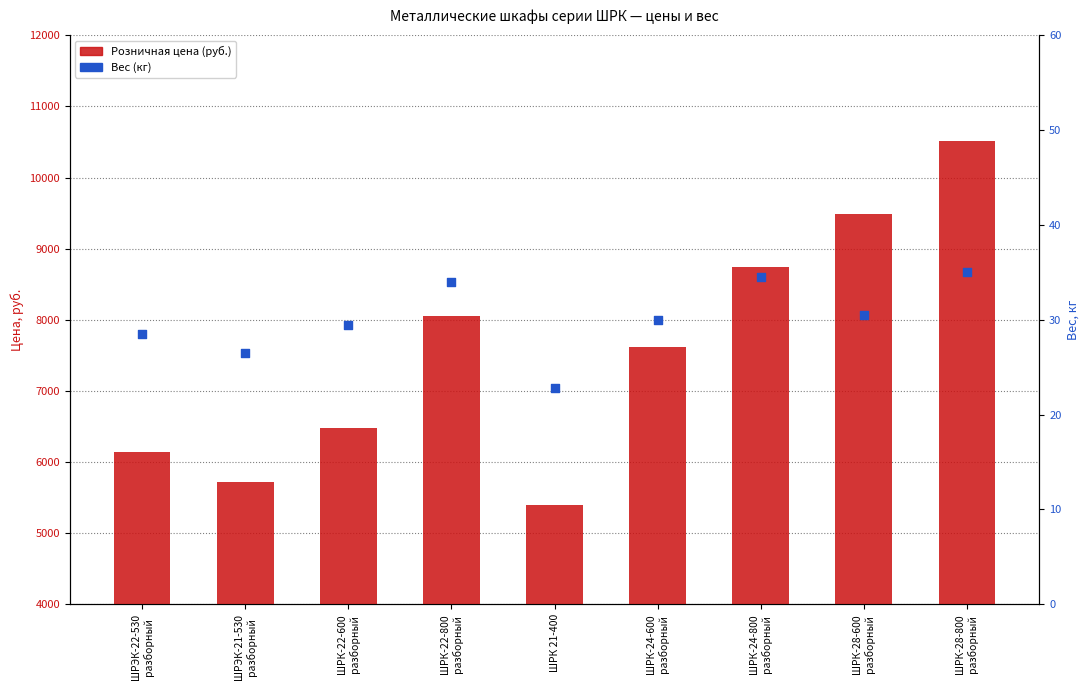

What are all the series names shown in the legend?

Розничная цена (руб.), Вес (кг)